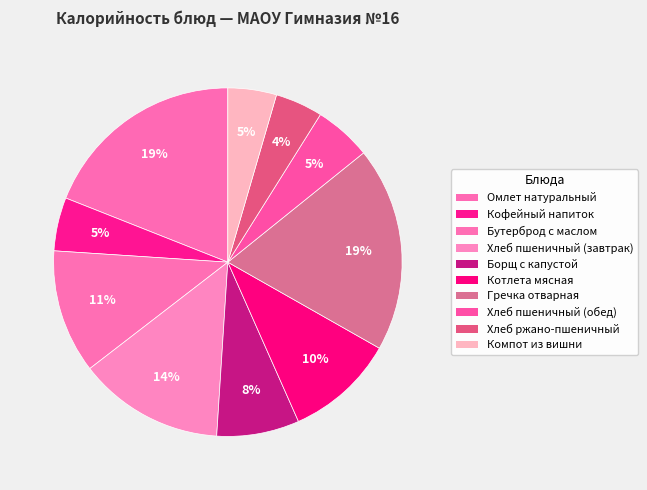

Rank the categories by value from lowest to highest.

Хлеб ржано-пшеничный, Компот из вишни, Кофейный напиток, Хлеб пшеничный (обед), Борщ с капустой, Котлета мясная, Бутерброд с маслом, Хлеб пшеничный (завтрак), Омлет натуральный, Гречка отварная